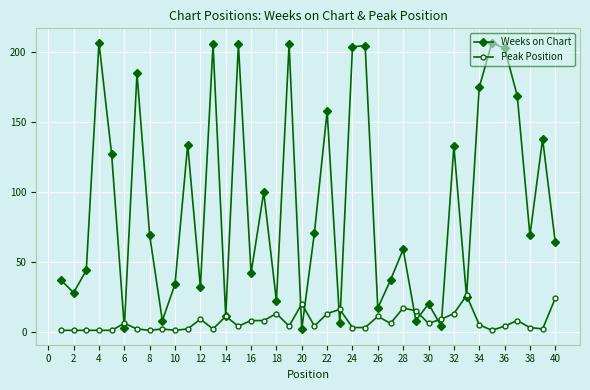

After their last crossing, which series has the higher values: Weeks on Chart or Peak Position?

Weeks on Chart